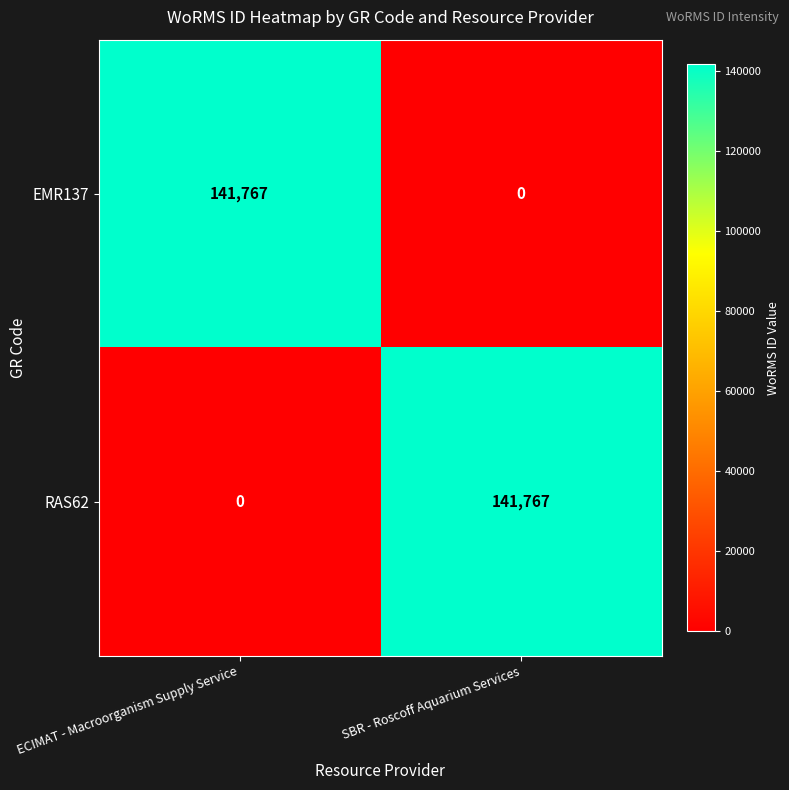

What is the spread (max minus min) of values at SBR - Roscoff Aquarium Services?

141767